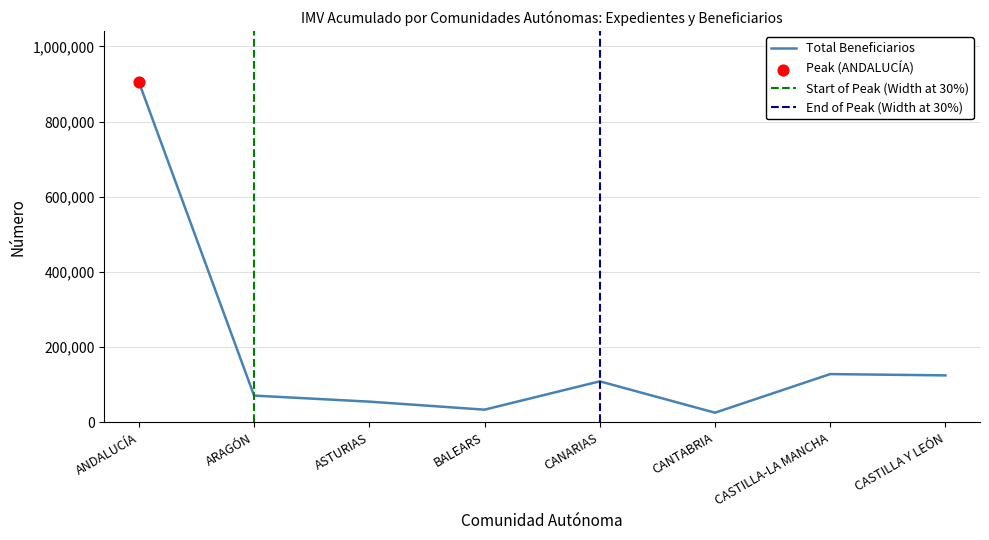

The Total Beneficiarios series shows 124902 at CASTILLA Y LEÓN. True or false?

True